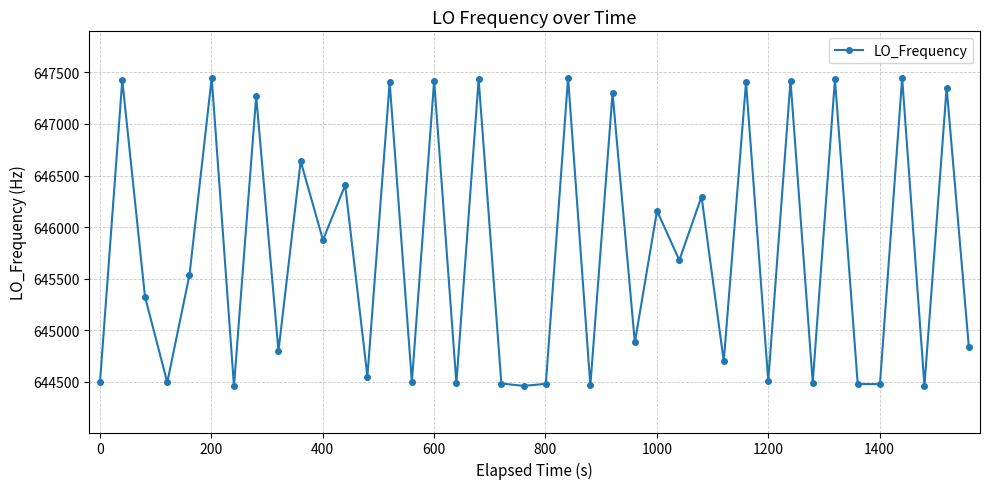

How many values exceed 645537?

20